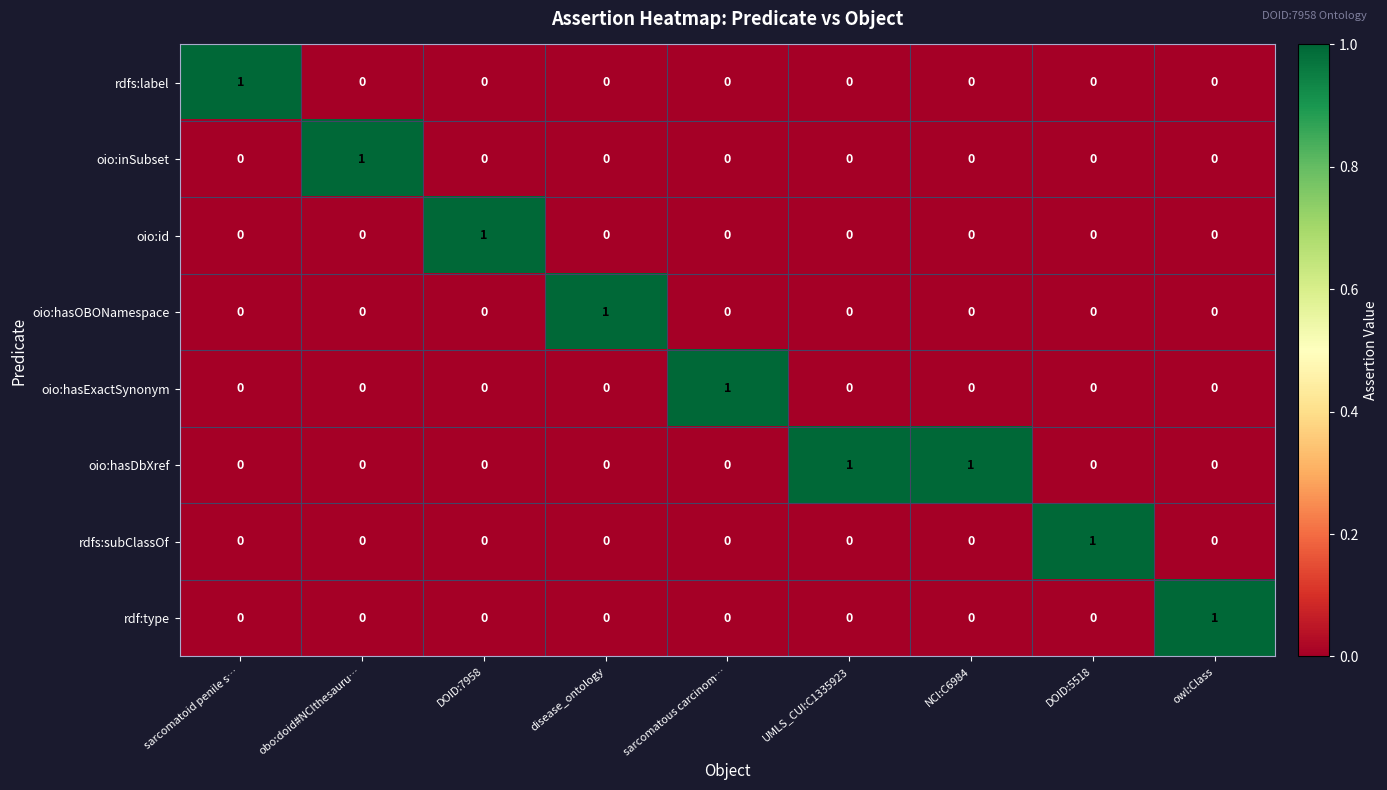

Is it true that oio:hasOBONamespace equals 0 at owl:Class?

True